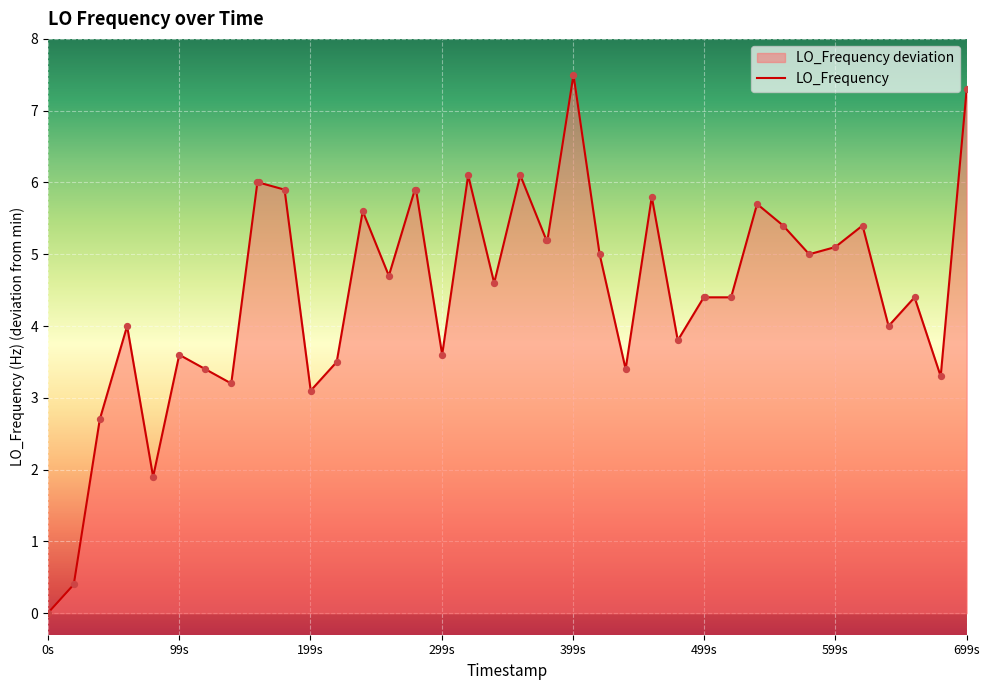

Which category has the lowest value across all series?

0s